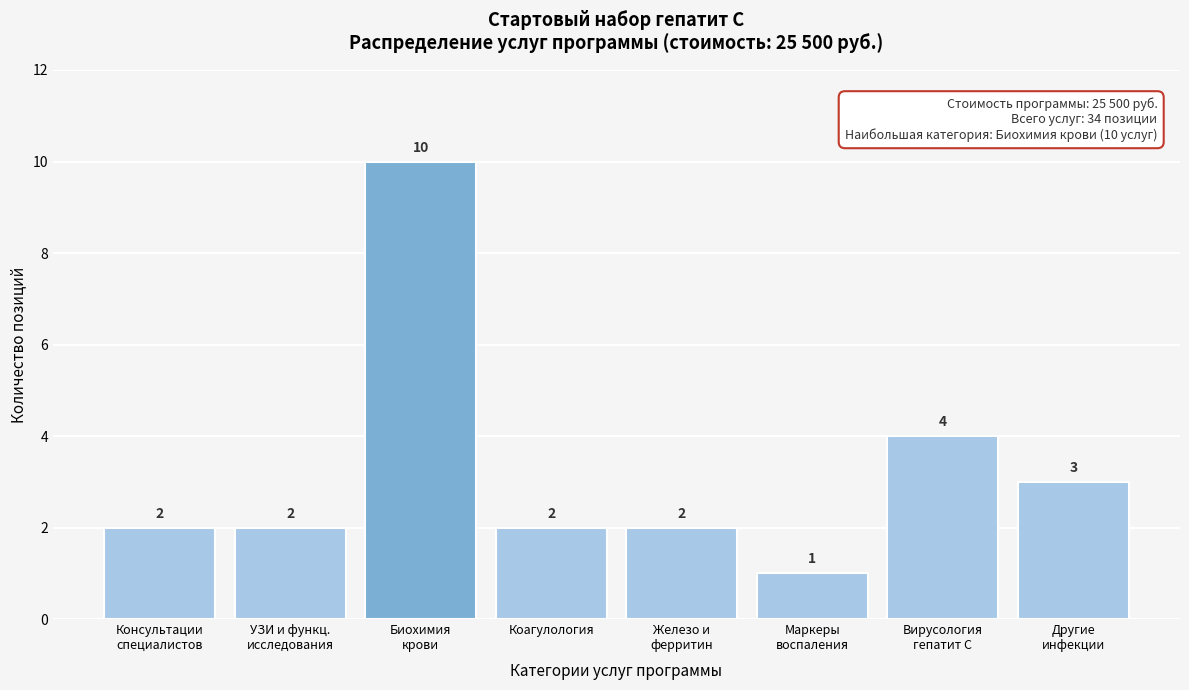

Reading left to right, transcribe all the data shown in this chart.

2	2	10	2	2	1	4	3